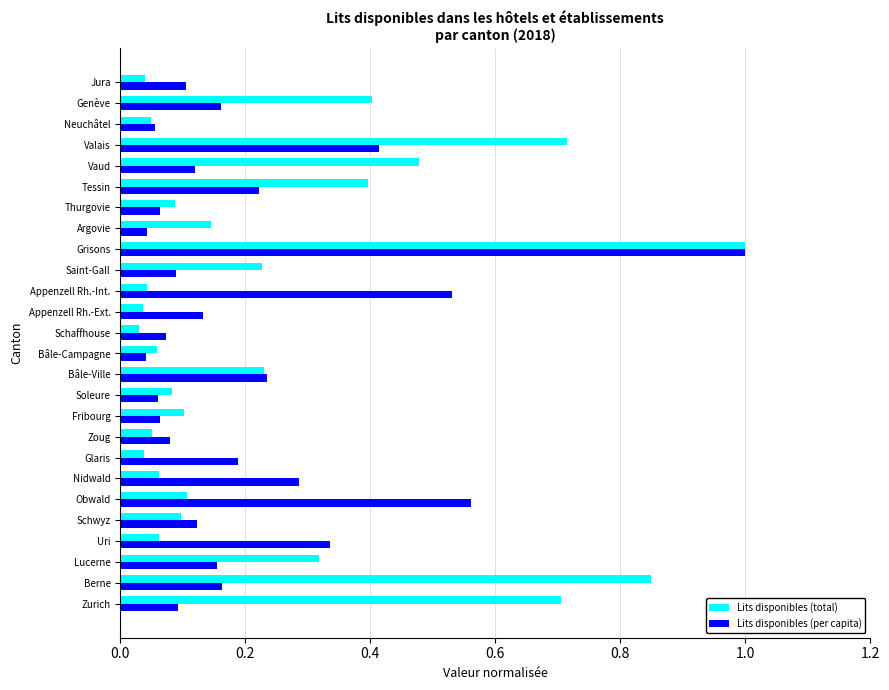

What is the difference between the maximum and minimum values in the Lits disponibles (per capita) series?

1.0